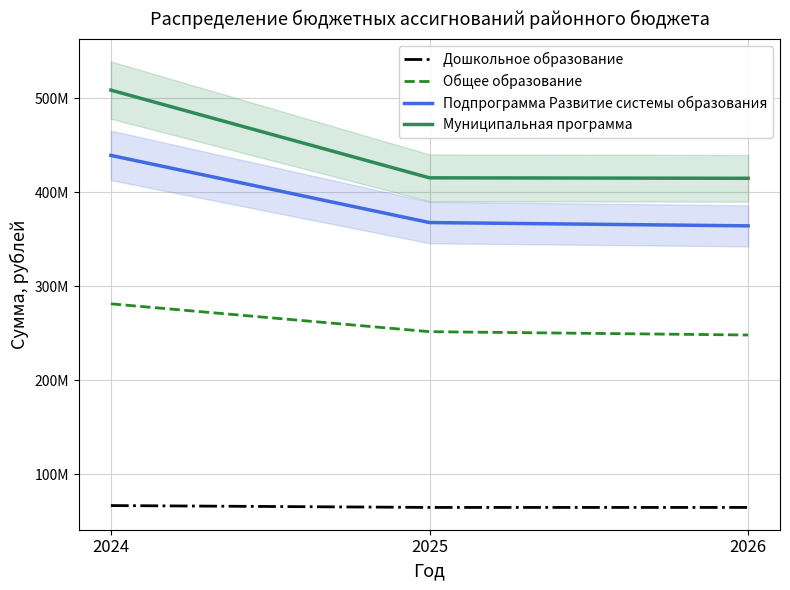

Reading left to right, transcribe all the data shown in this chart.

Дошкольное образование: 2024=66451235.8	2025=64462480.8	2026=64462480.8
Общее образование: 2024=281225319.8	2025=251587490.3	2026=248039142.5
Подпрограмма Развитие системы образования: 2024=439275750.3	2025=367773274.3	2026=364269731.4
Муниципальная программа: 2024=508787669.0	2025=415377102.1	2026=414895515.5